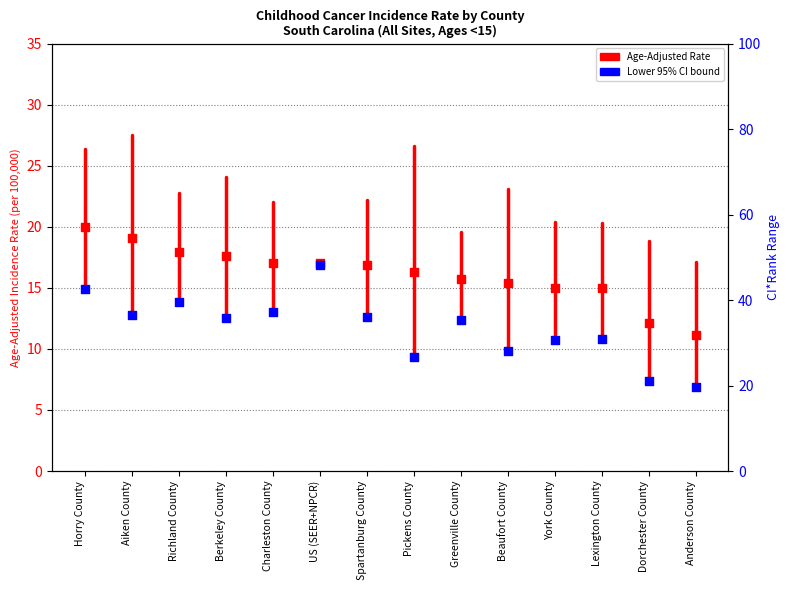

Which series contains the lowest Y value?

Lower 95% CI bound